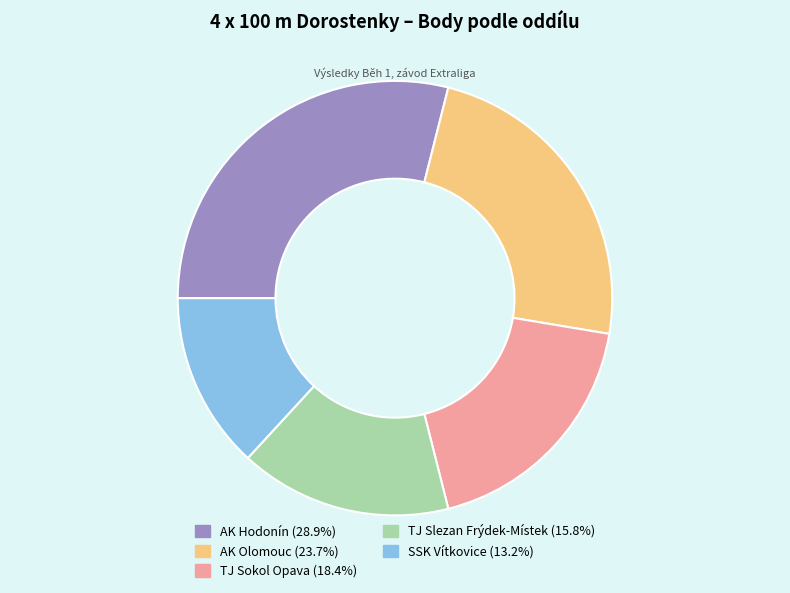

Count the number of slices in the pie.

5